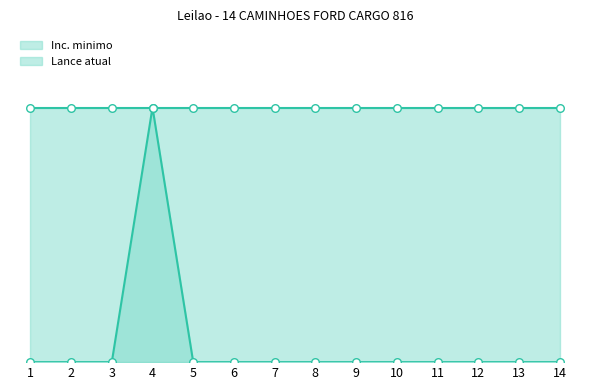

Which has a higher value, 12 or 1?

12